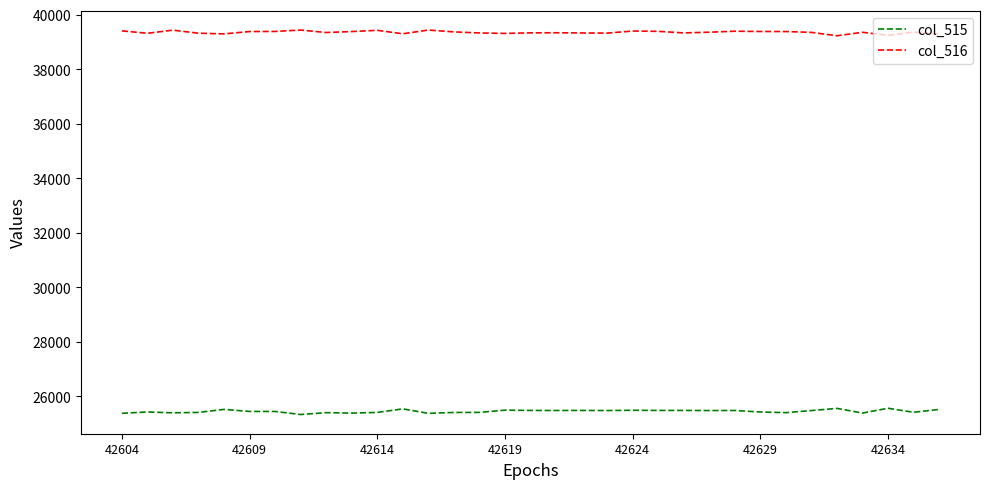

Is this an area chart (filled region under the line)?

No